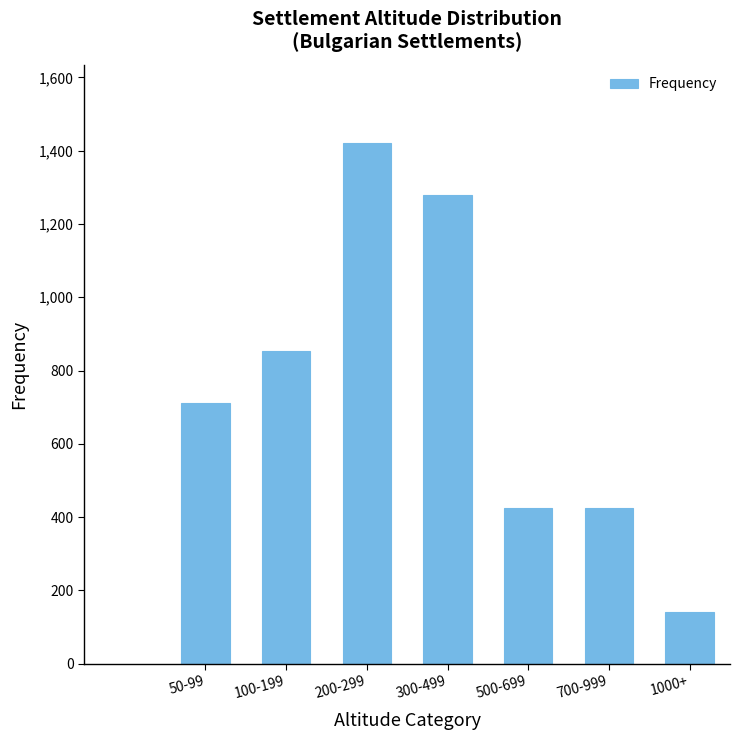

Reading left to right, what are all the values shown in this chart?

711	853	1421	1279	426	426	142